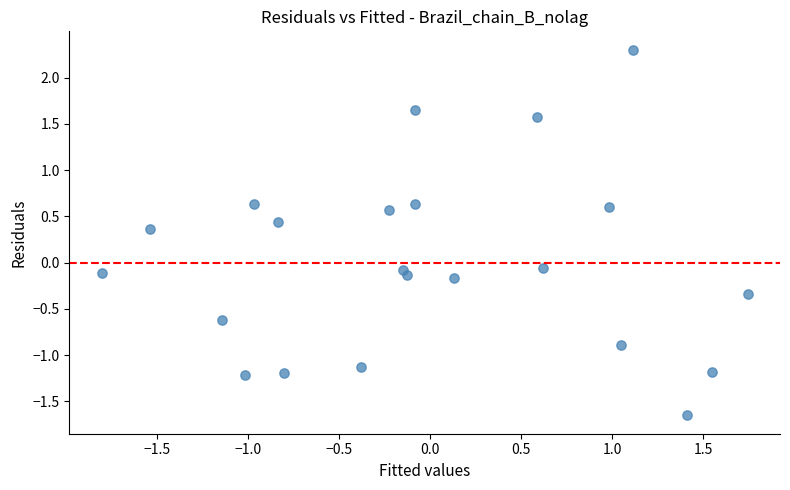

What is the range of X values (max minus min)?

3.5